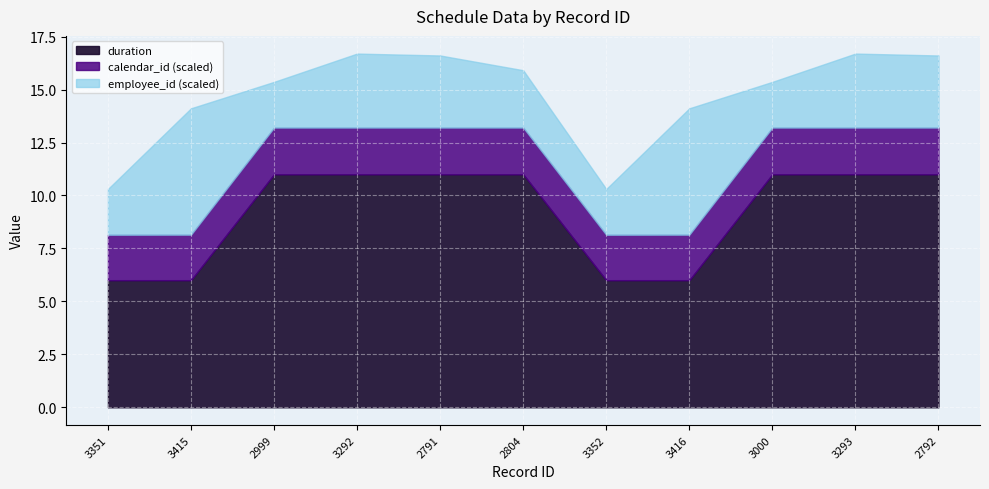

The value of duration at 3292 is 4.8. True or false?

False